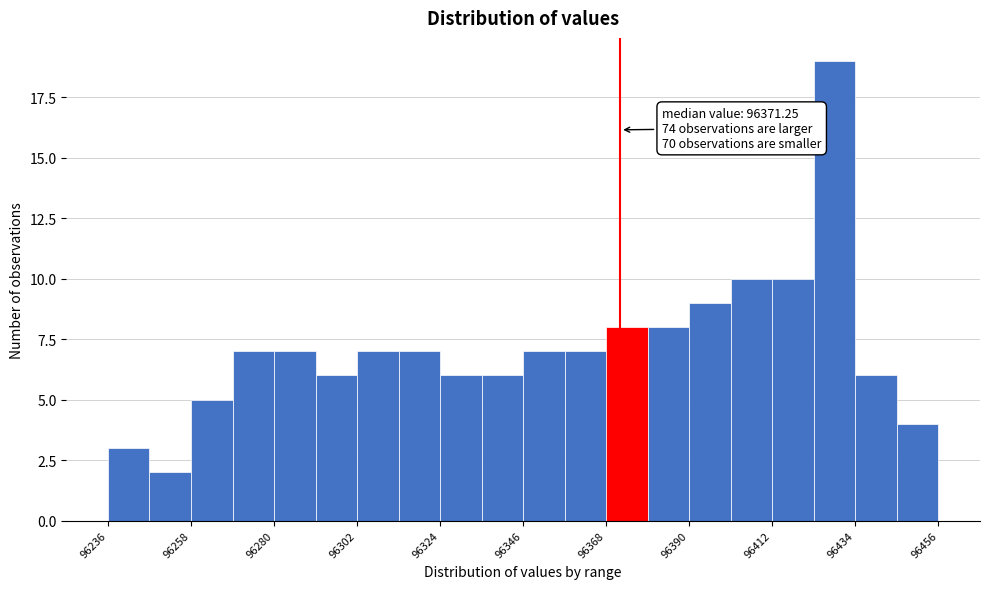

Around what value on the x-axis is the tallest bar? Give the approximate position of its centre, as read against the axis.

96430